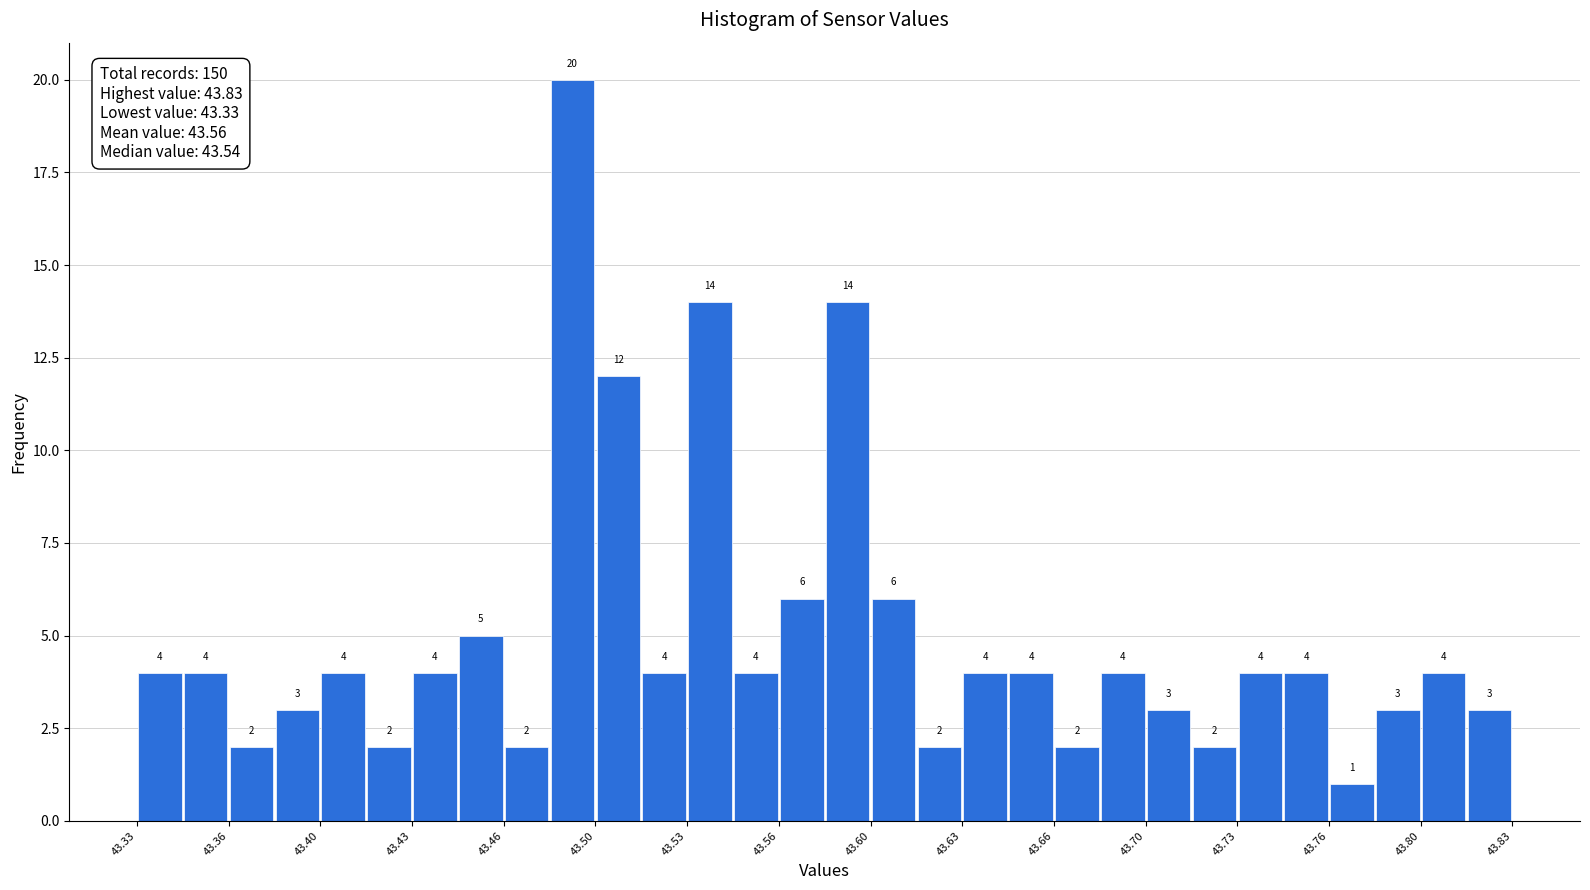

Read against the x-axis, roughly where is the centre of the tallest bar?

43.490